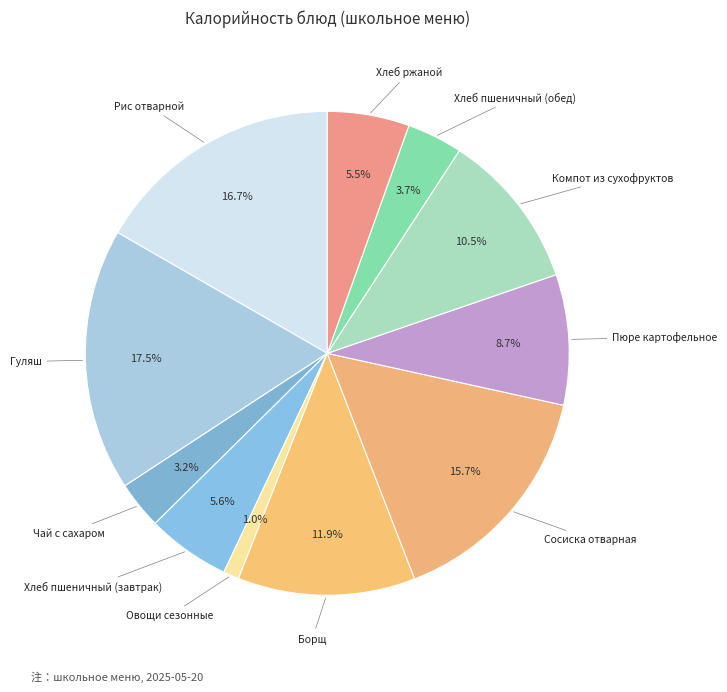

What is the total percentage of Рис отварной and Пюре картофельное?

25.4%